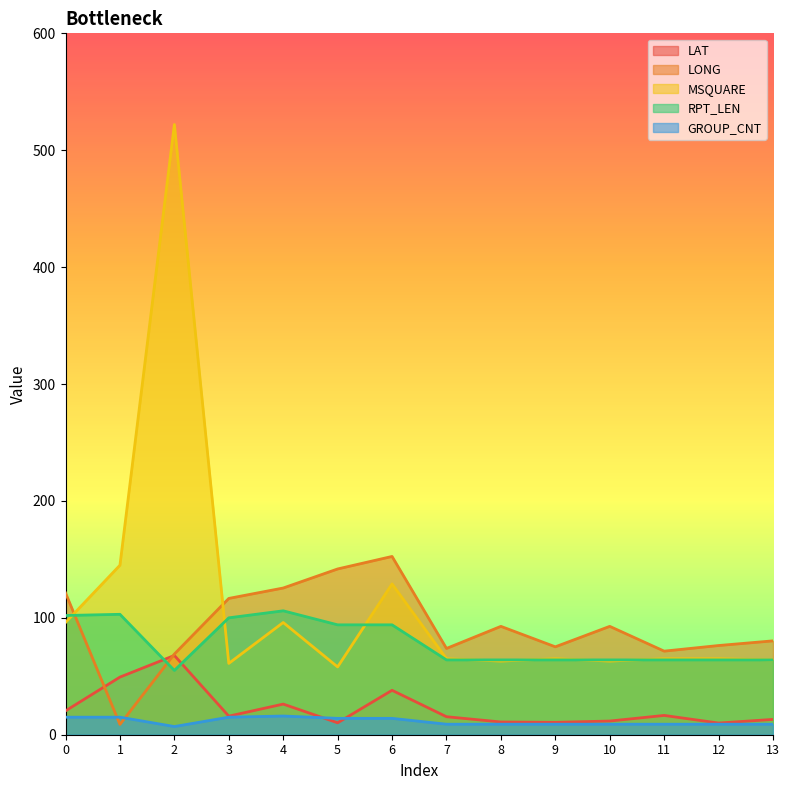

Rank the series at 5 from highest to lowest value.

LONG, RPT_LEN, MSQUARE, GROUP_CNT, LAT